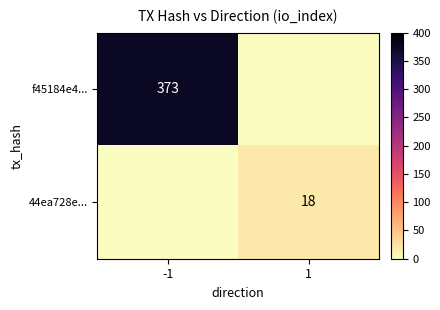

True or false: f45184e4... has a value of 598 at -1.

False